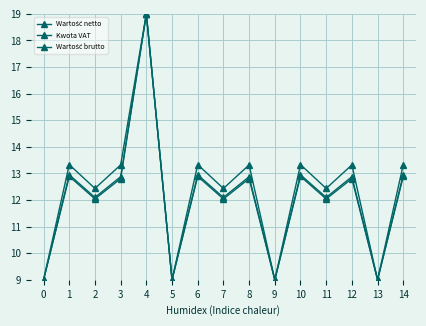

How many data points does each series have?

15